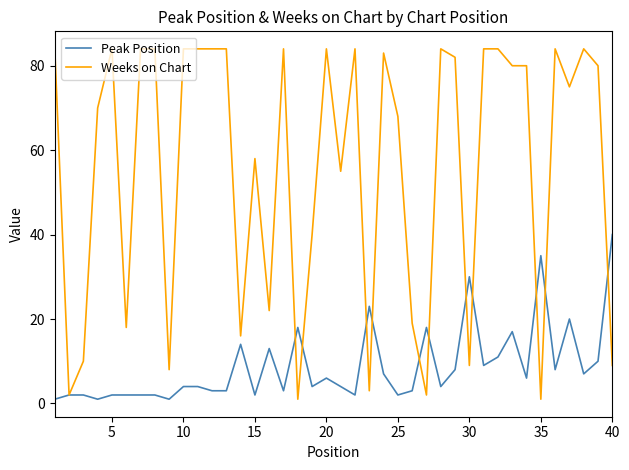

Which series has the largest range (max minus min)?

Weeks on Chart